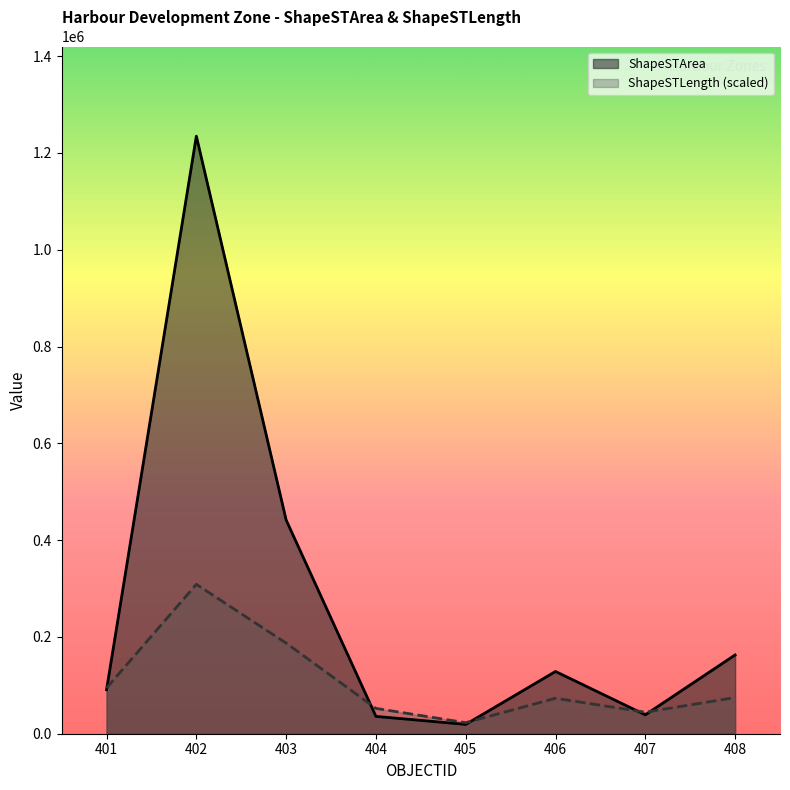

Reading left to right, extract all data points from this chart.

ShapeSTArea: 401=90912.4	402=1234827.4	403=441646.2	404=35805.1	405=19282.3	406=128638.3	407=39074.5	408=162771.6
ShapeSTLength: 401=94573.4	402=308706.9	403=187262.0	404=52355.8	405=22803.7	406=73254.5	407=44462.5	408=74686.1